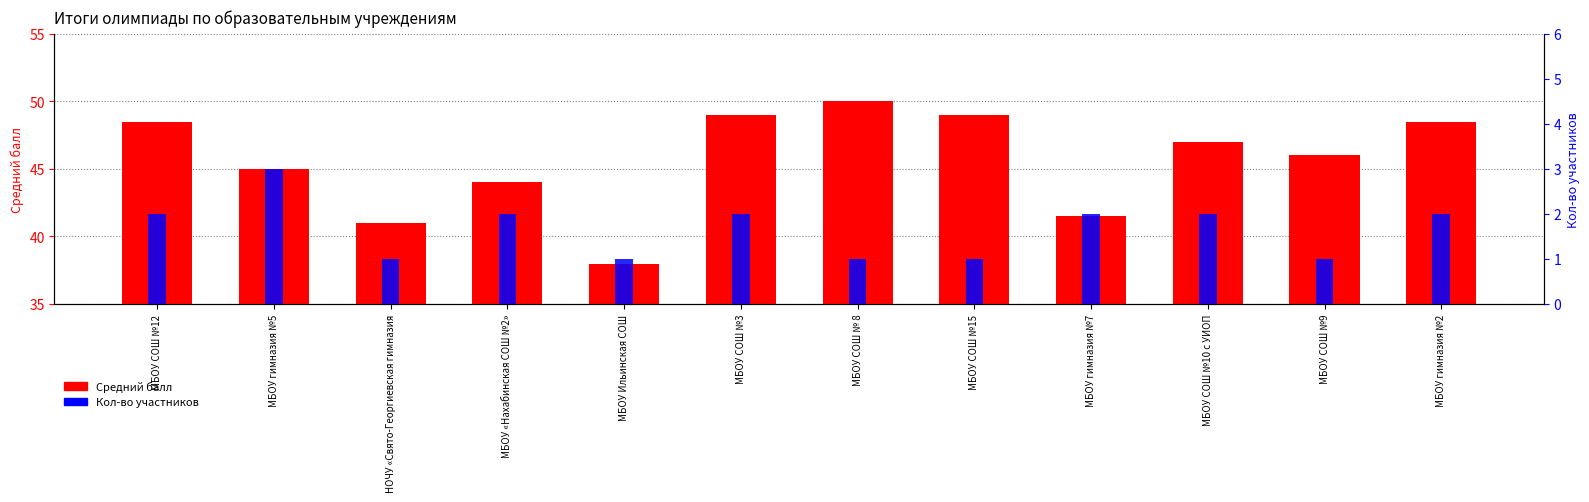

Which category has the lowest value in the Средний балл series?

МБОУ Ильинская СОШ